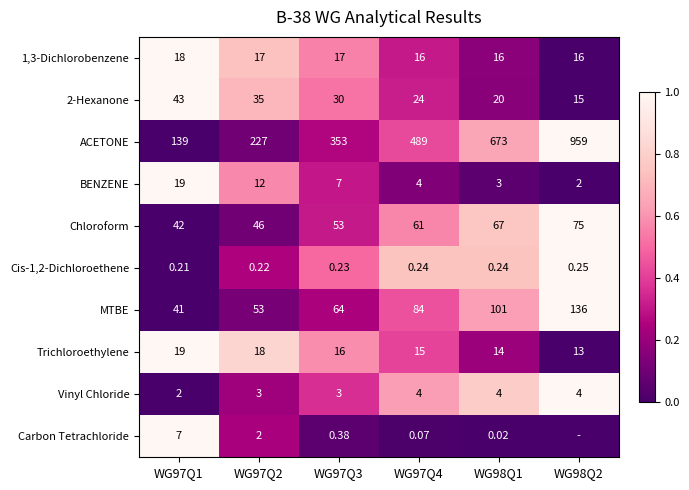

At WG98Q1, list the series in order from largest to smallest.

ACETONE, MTBE, Chloroform, 2-Hexanone, 1,3-Dichlorobenzene, Trichloroethylene, Vinyl Chloride, BENZENE, Cis-1,2-Dichloroethene, Carbon Tetrachloride